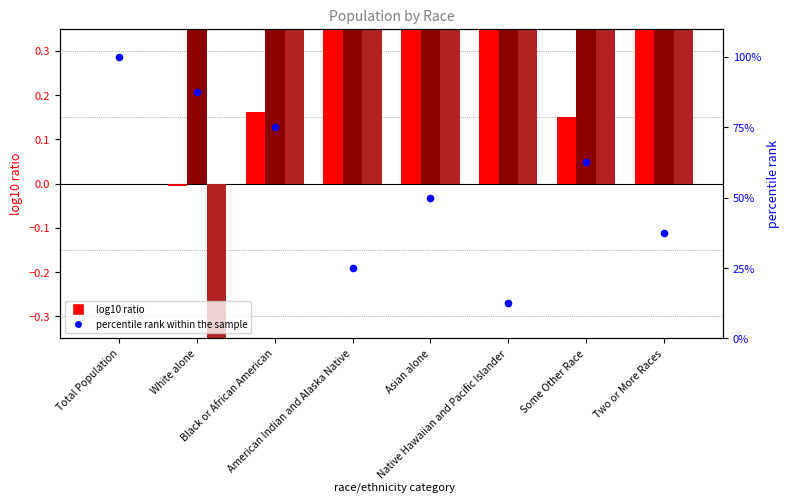

Is the value of percentile rank within the sample at Asian alone greater than the value of Alaska log10 ratio at White alone?

Yes